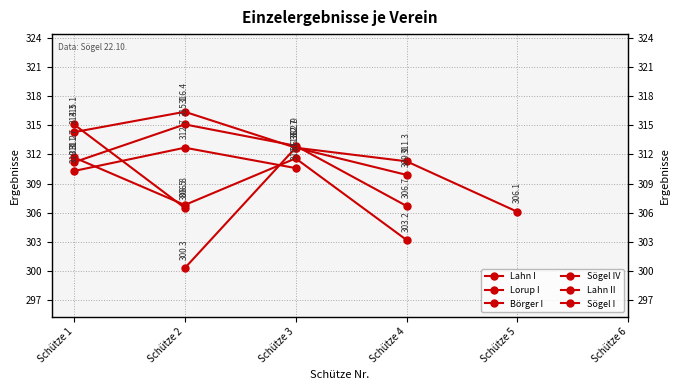

In Sögel IV, how many points are higher than both neighbors (excluding endpoints)?

1